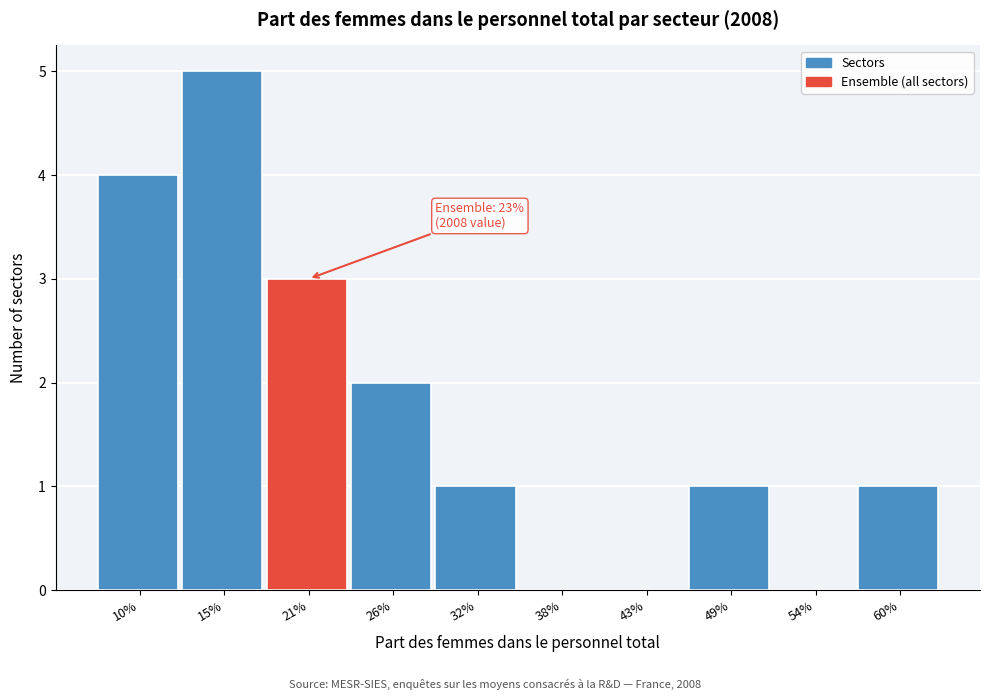

Reading left to right, list all the values displayed in this chart.

10%=4	15%=5	21%=3	26%=2	32%=1	38%=0	43%=0	49%=1	54%=0	60%=1